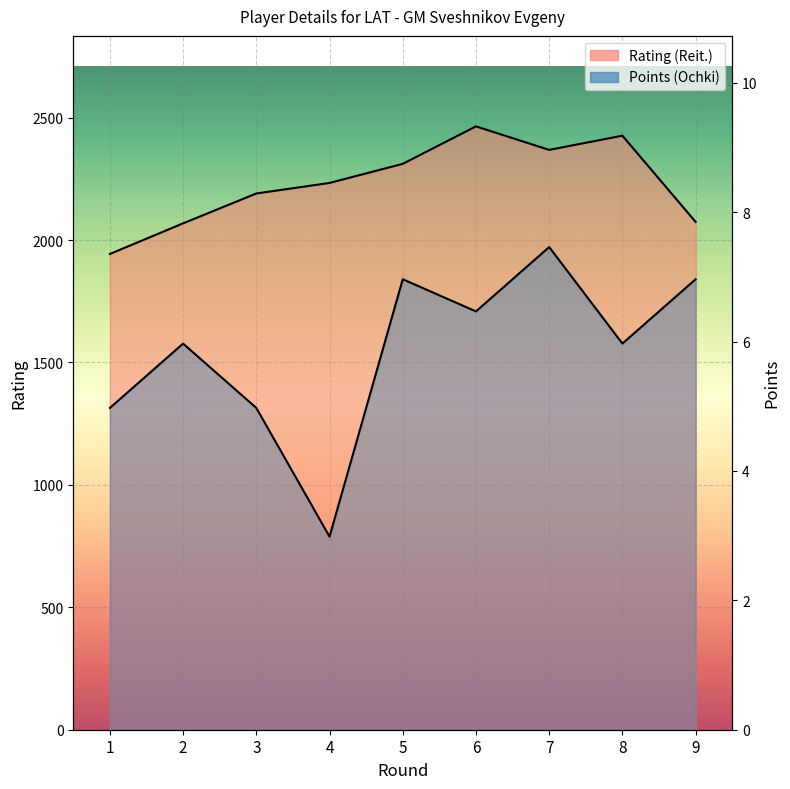

Rank the series at 2 from highest to lowest value.

Rating (Reit.), Points (Ochki)